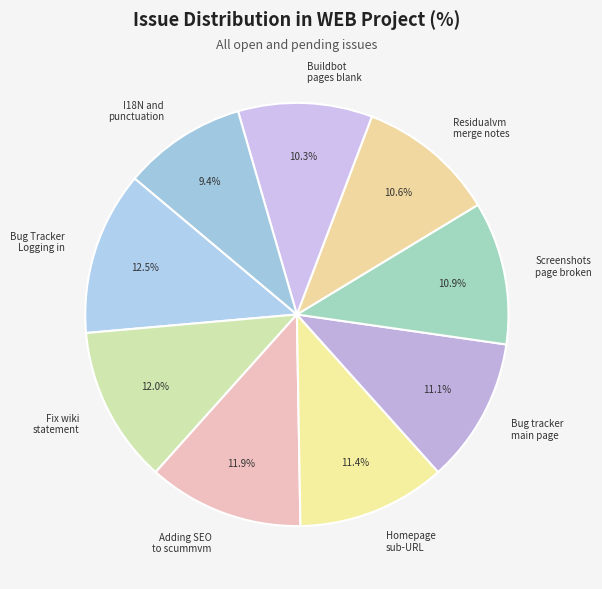

To the nearest percent, what is the difference between the largest and smallest slice percentages?

3%